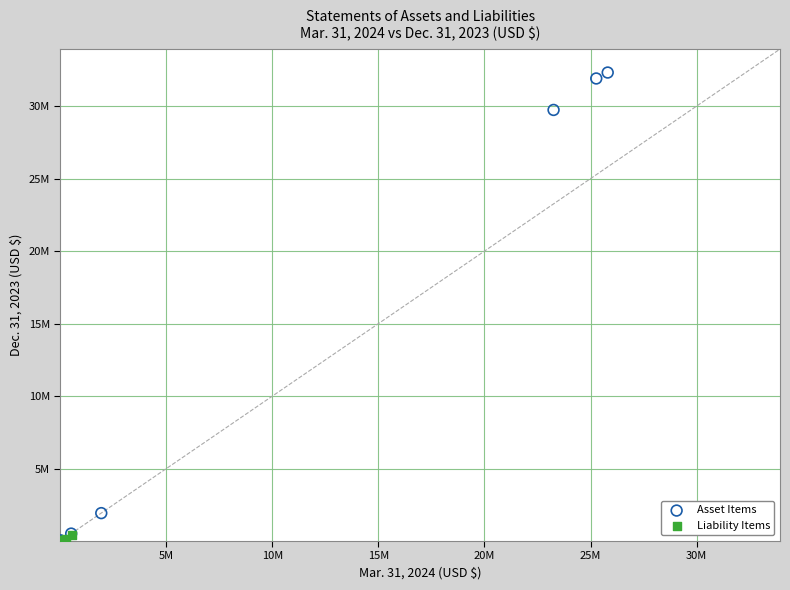

Which series contains the highest Y value?

Asset Items